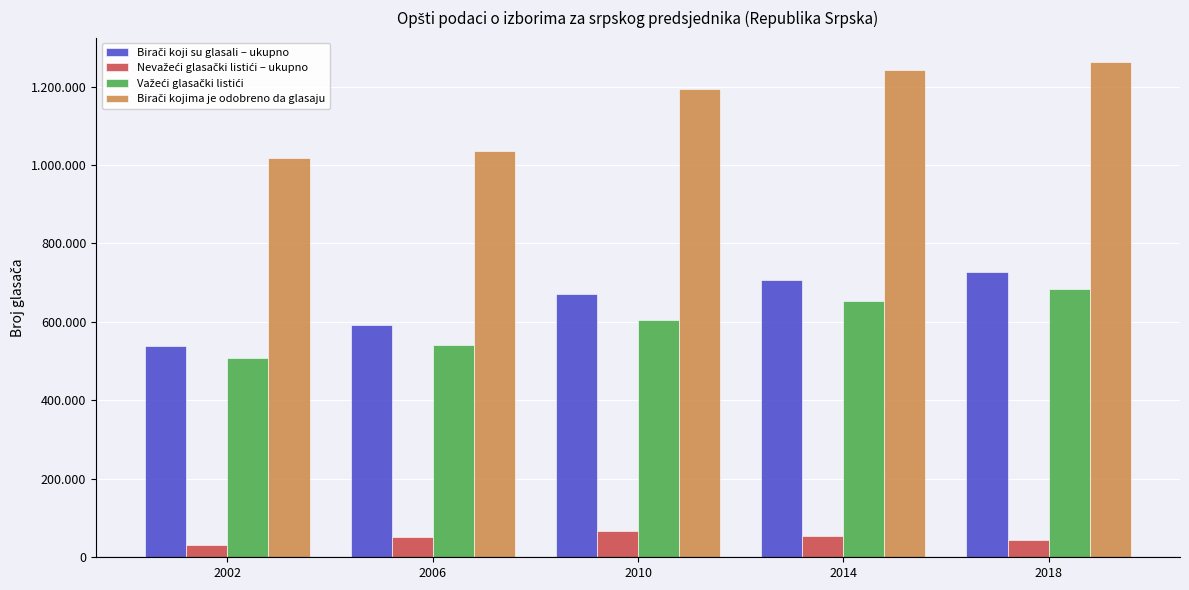

Reading right to left, extract all data points from this chart.

Birači koji su glasali – ukupno: 2018=727638	2014=706554	2010=670517	2006=592442	2002=538365
Nevažeći glasački listići – ukupno: 2018=44277	2014=53952	2010=66147	2006=52269	2002=30951
Važeći glasački listići: 2018=683361	2014=652602	2010=604370	2006=540173	2002=507414
Birači kojima je odobreno da glasaju: 2018=1261645	2014=1243265	2010=1194622	2006=1036731	2002=1018051